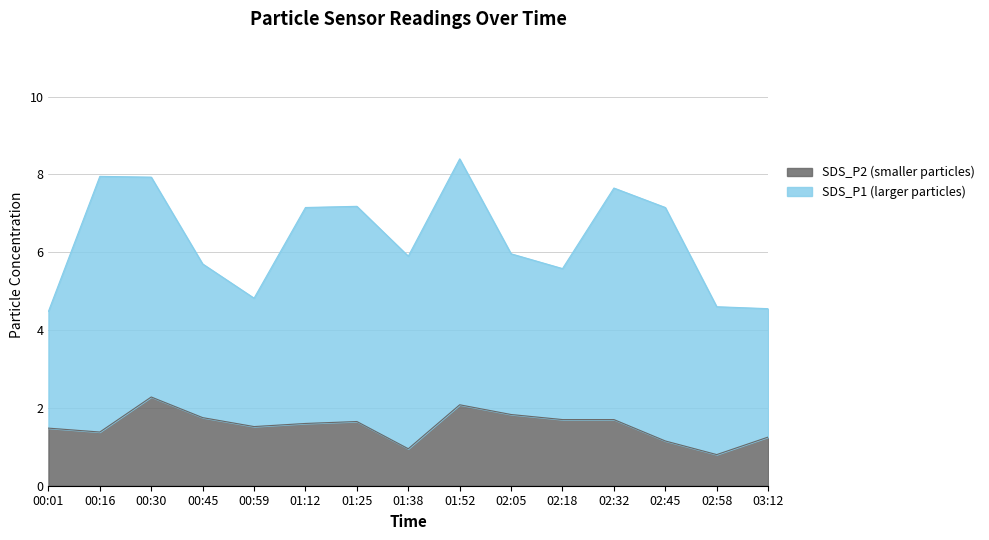

What is the maximum value for SDS_P2 (smaller particles)?

2.3